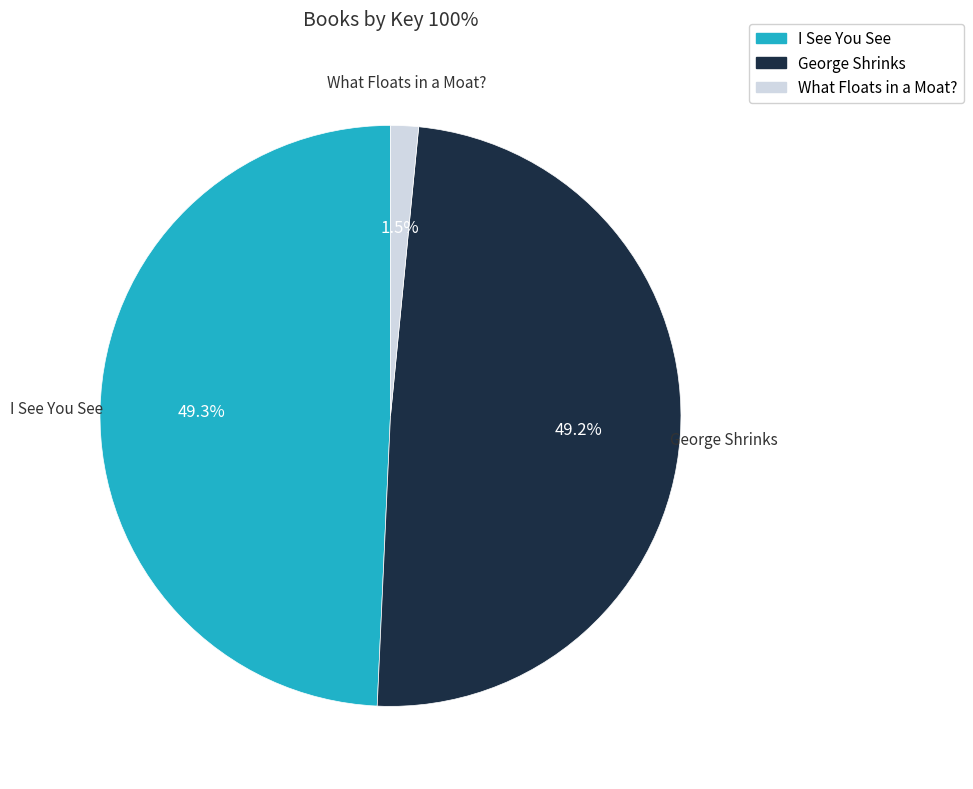

Between What Floats in a Moat? and I See You See, which is larger?

I See You See